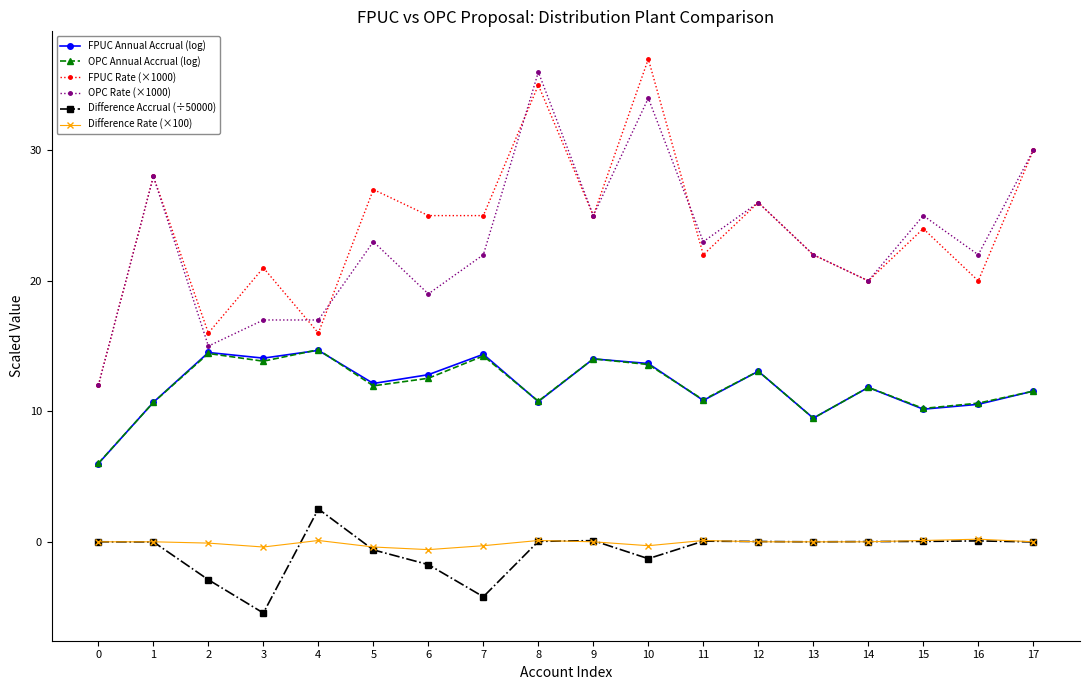

What is the value of the FPUC Annual Accrual (log) point at the 1st from the left?

6.0